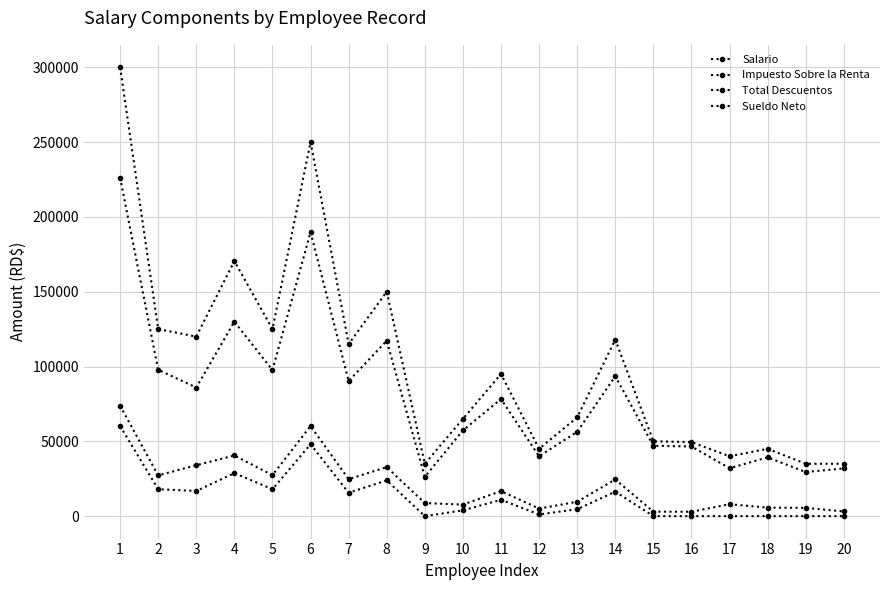

The value of Sueldo Neto at 7 is 90290.1. True or false?

True